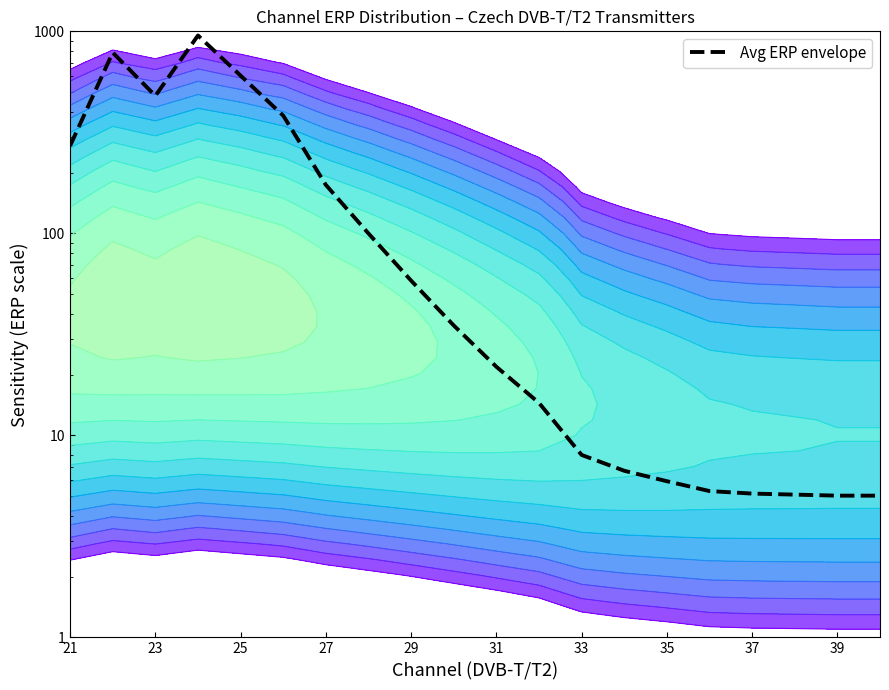

What is the sum of all values?

3924.9